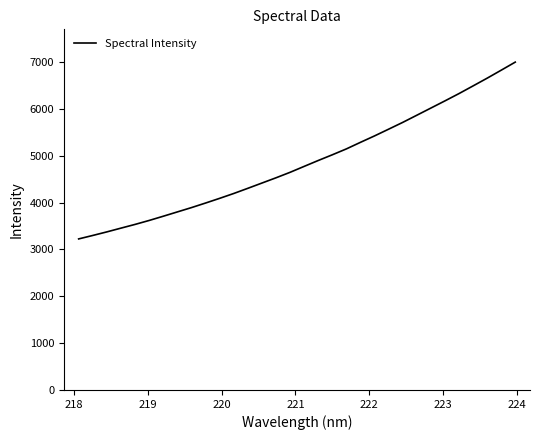

What is the maximum value shown in the chart?

6999.3